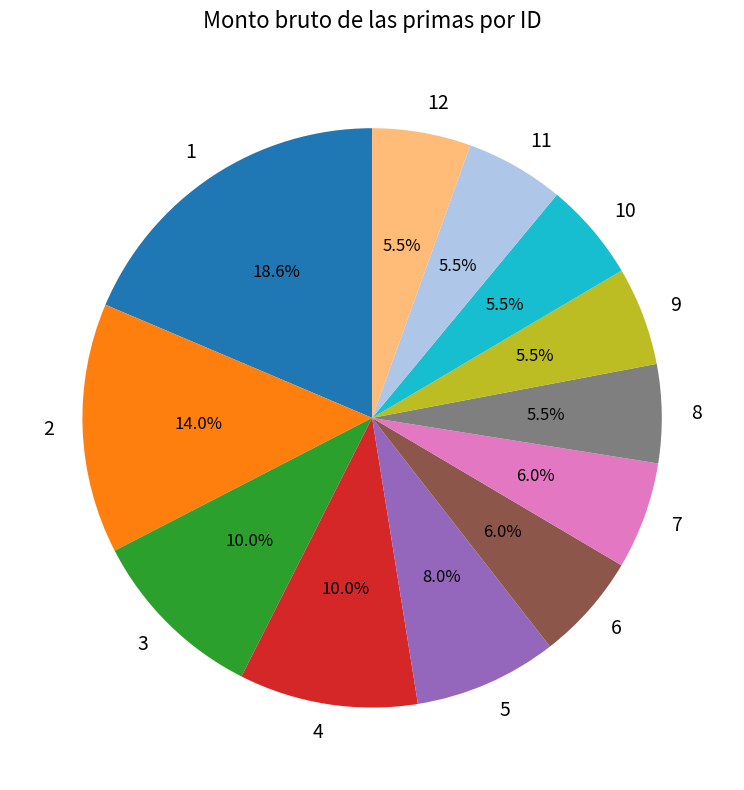

What percentage do 5 and 4 together represent?

18.0%